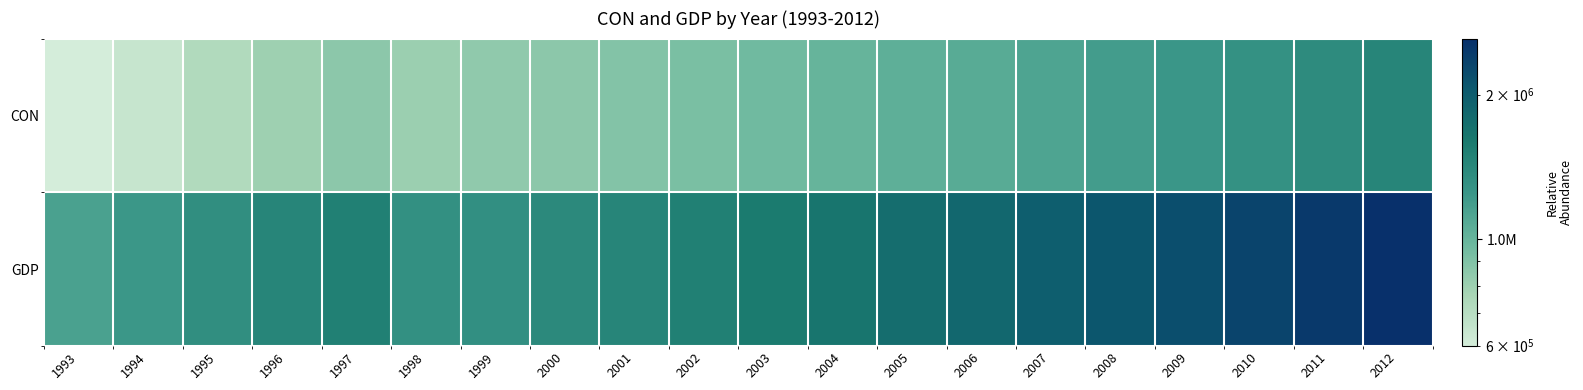

Rank the series by their maximum value, from highest to lowest.

GDP, CON